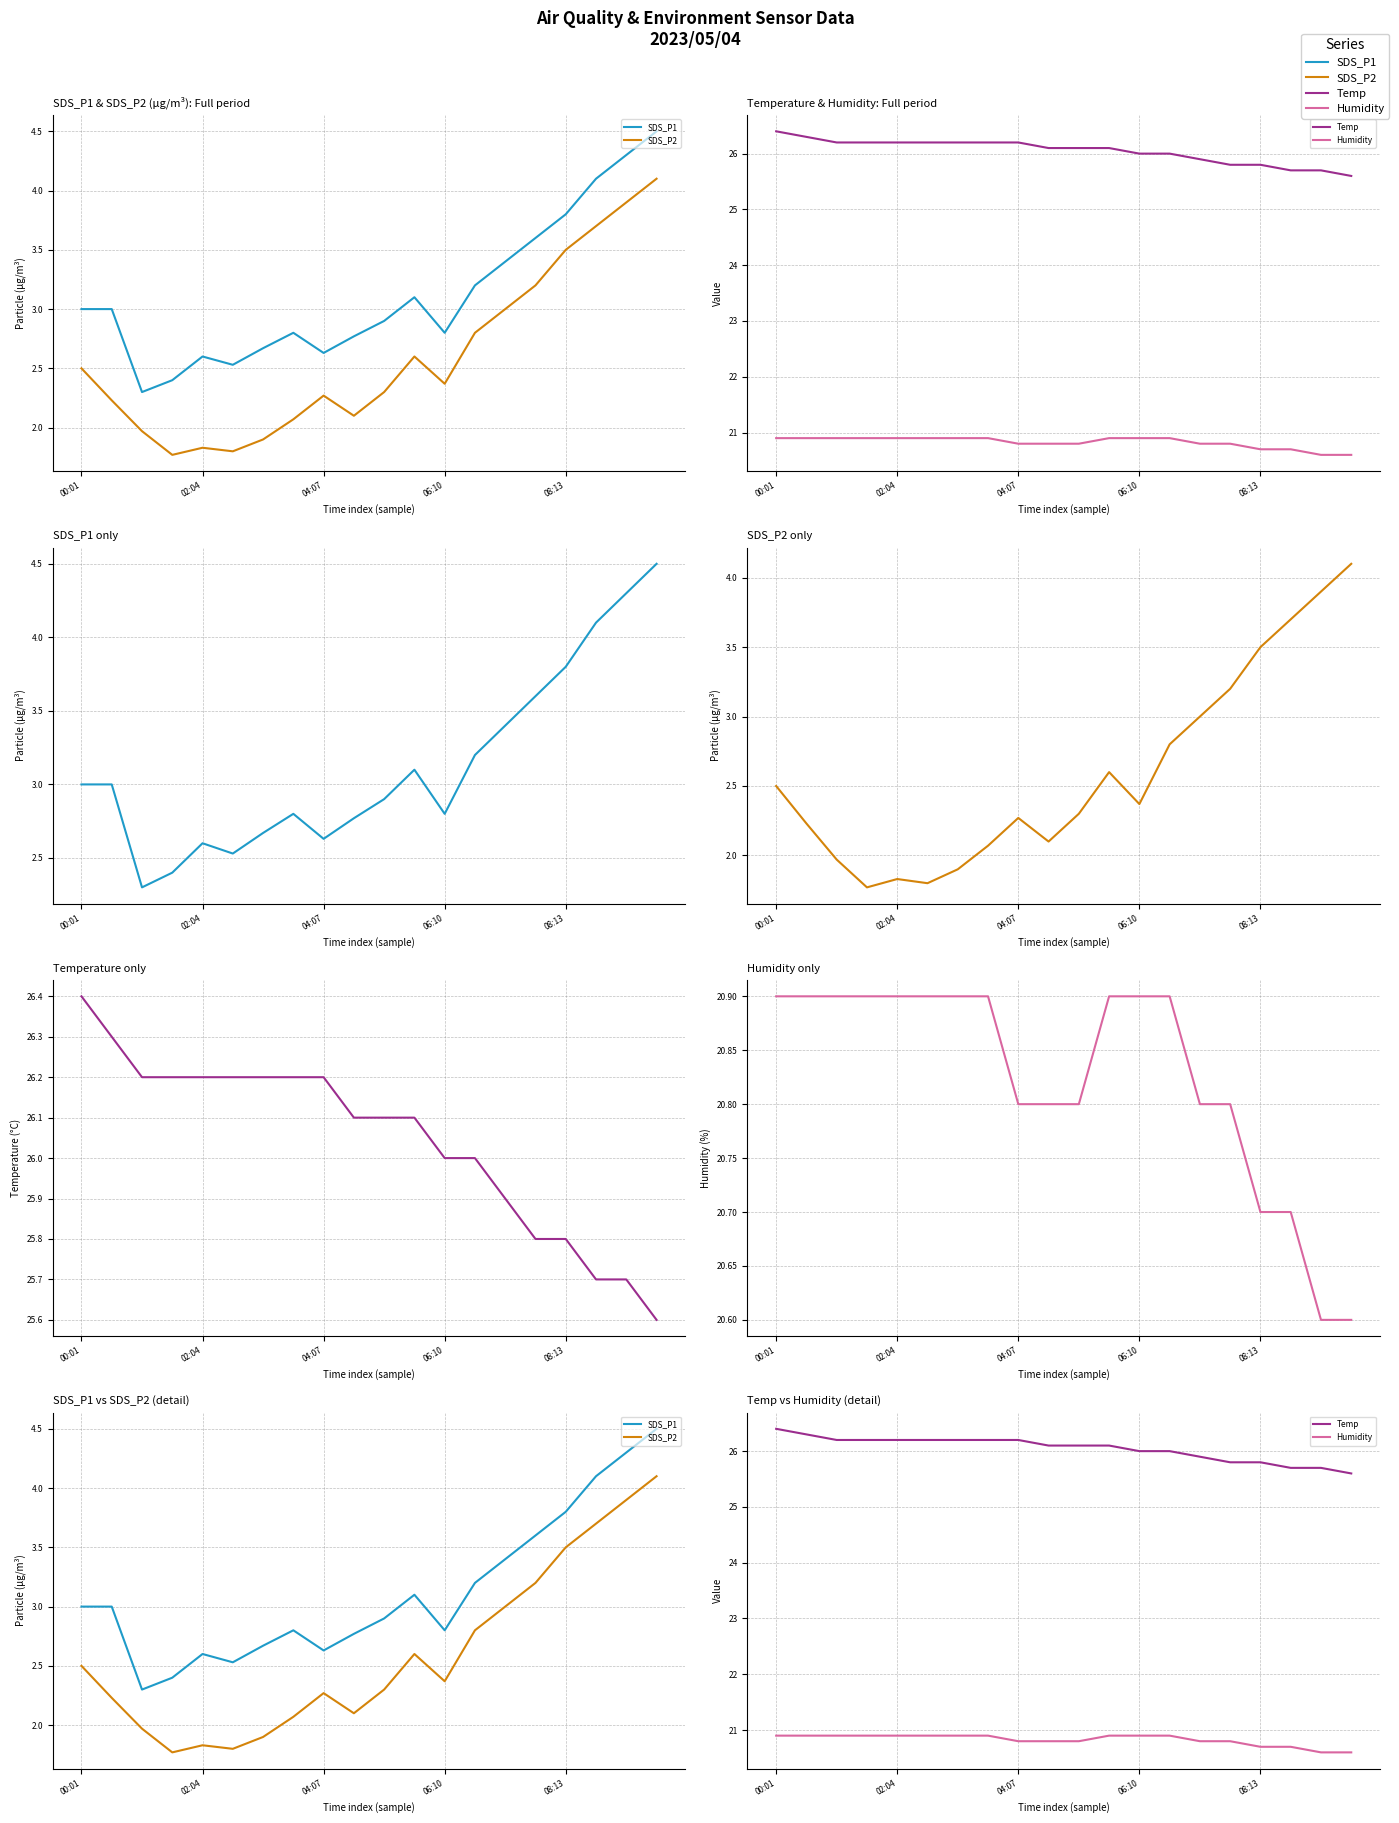

How many distinct data groups are displayed?

4